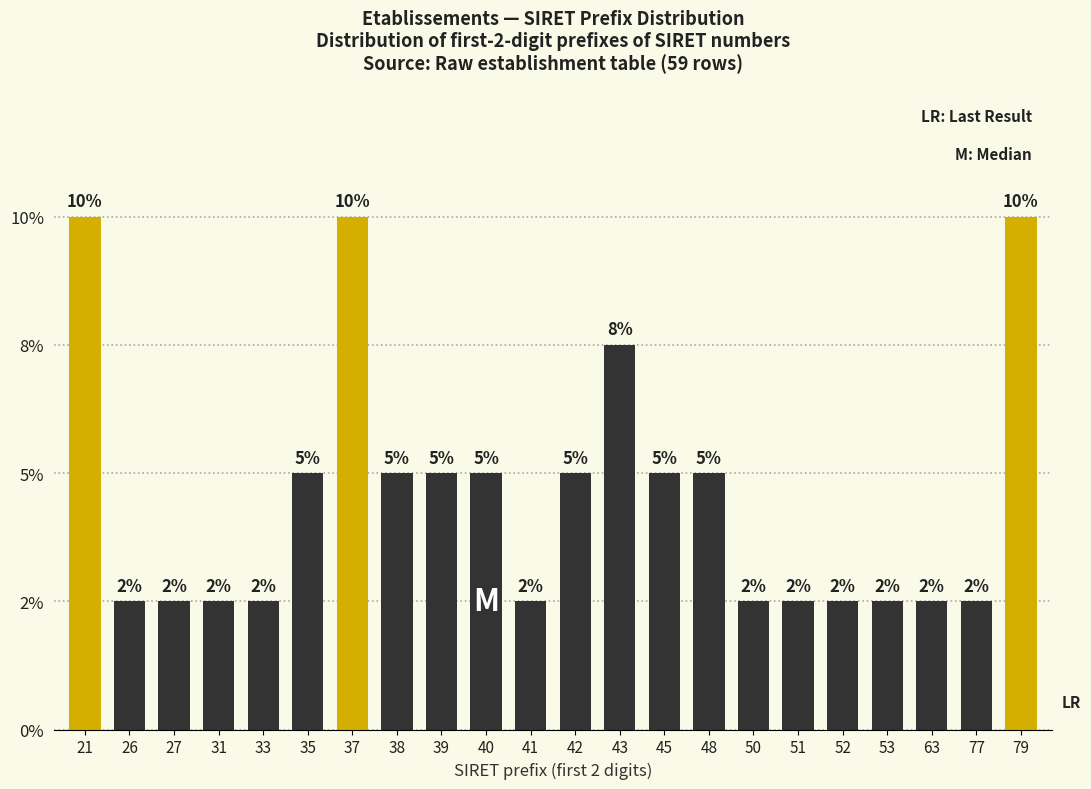

Are the bars horizontal?

No